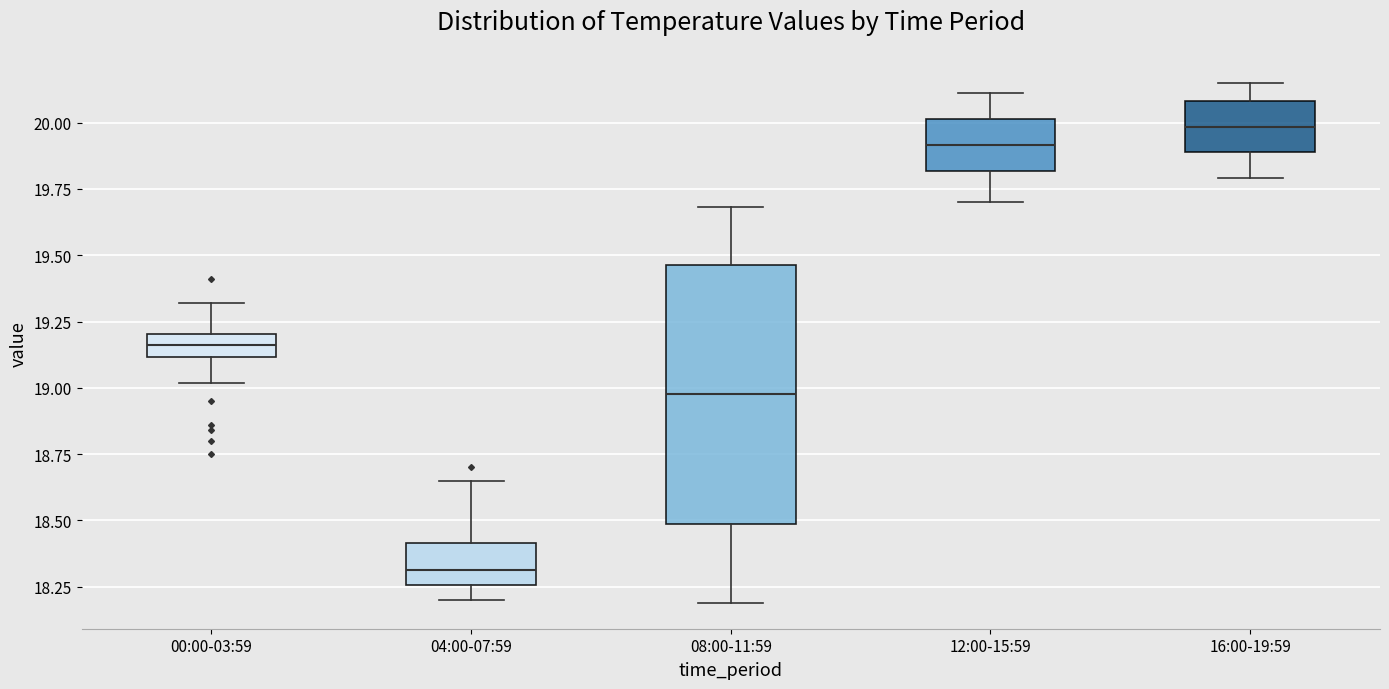

Reading left to right, read every box against the y-axis: the position of its median line, the range the box covers, and the ends of its whiskers. The values are not printed on the chart, so give them approximately, as read against the axis.

00:00-03:59: median 19.15, box 19.10 to 19.20, whiskers 19.00 to 19.30
04:00-07:59: median 18.30, box 18.25 to 18.40, whiskers 18.20 to 18.65
08:00-11:59: median 19.00, box 18.50 to 19.45, whiskers 18.20 to 19.70
12:00-15:59: median 19.90, box 19.80 to 20.00, whiskers 19.70 to 20.10
16:00-19:59: median 20.00, box 19.90 to 20.10, whiskers 19.80 to 20.15